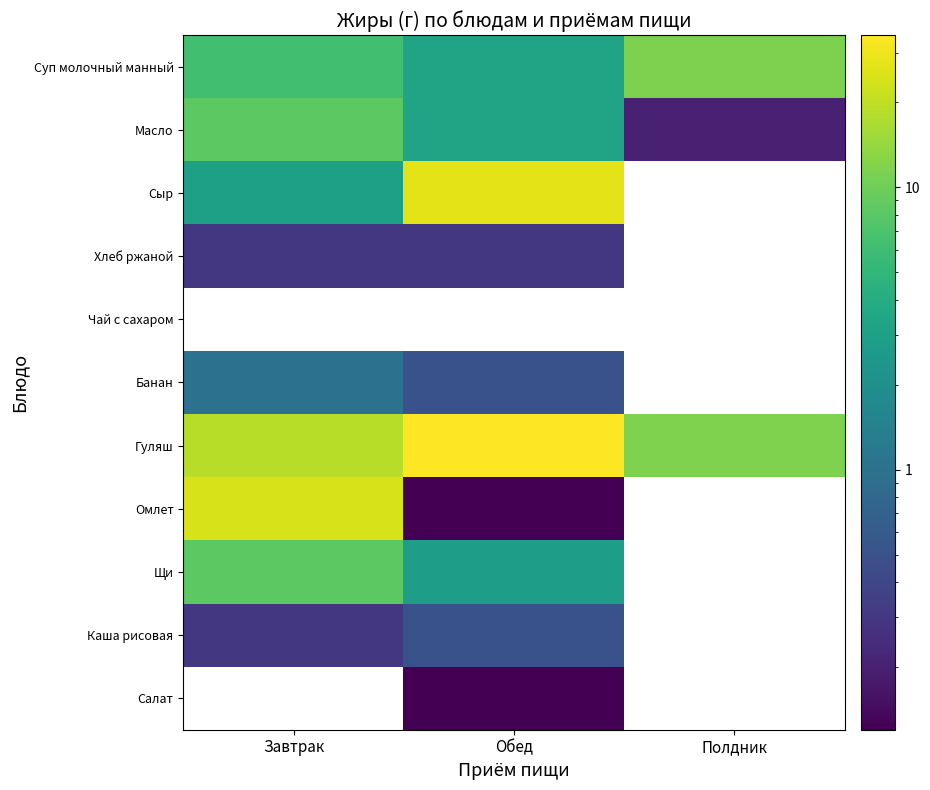

How many values in Салат are above zero?

1